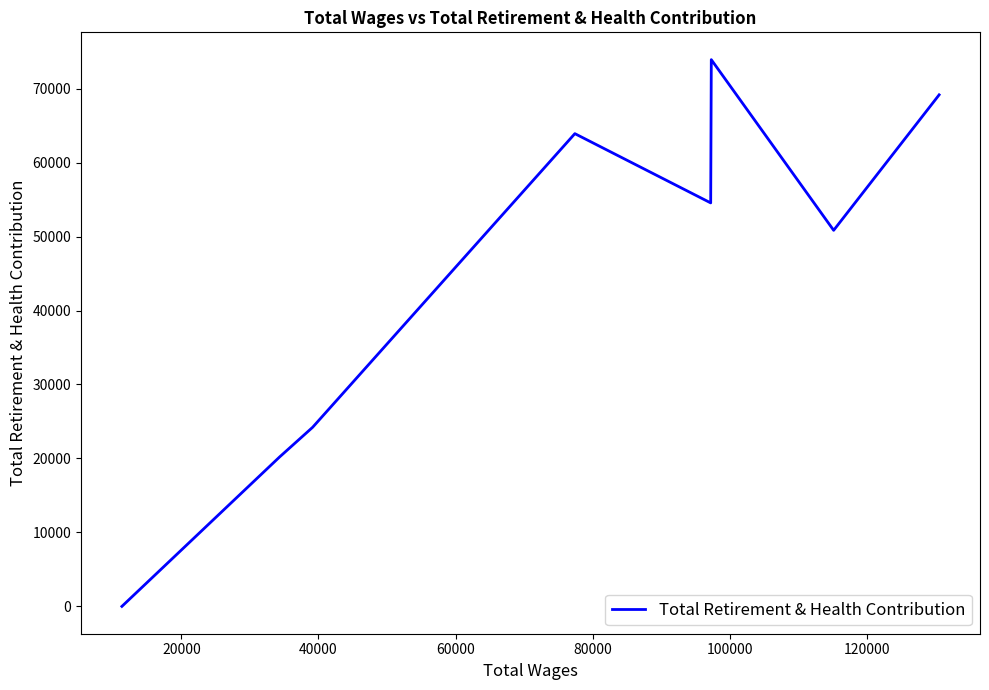

What is the difference between the second highest and minimum values?

69161